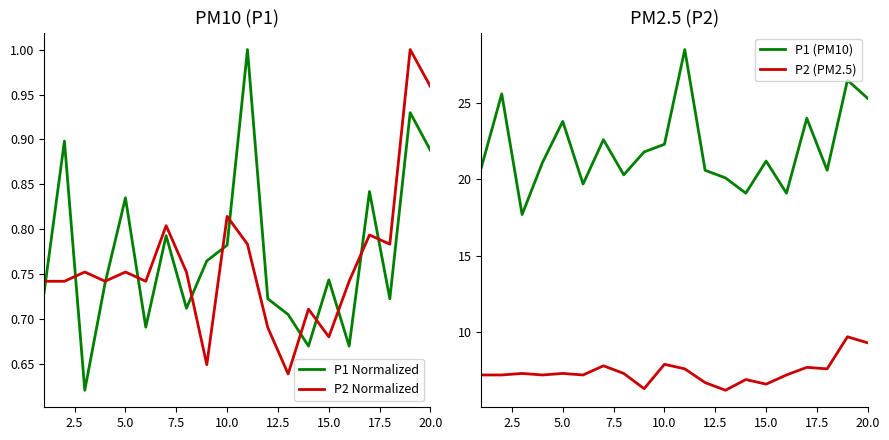

At how many categories does at least one series exceed 2?

20